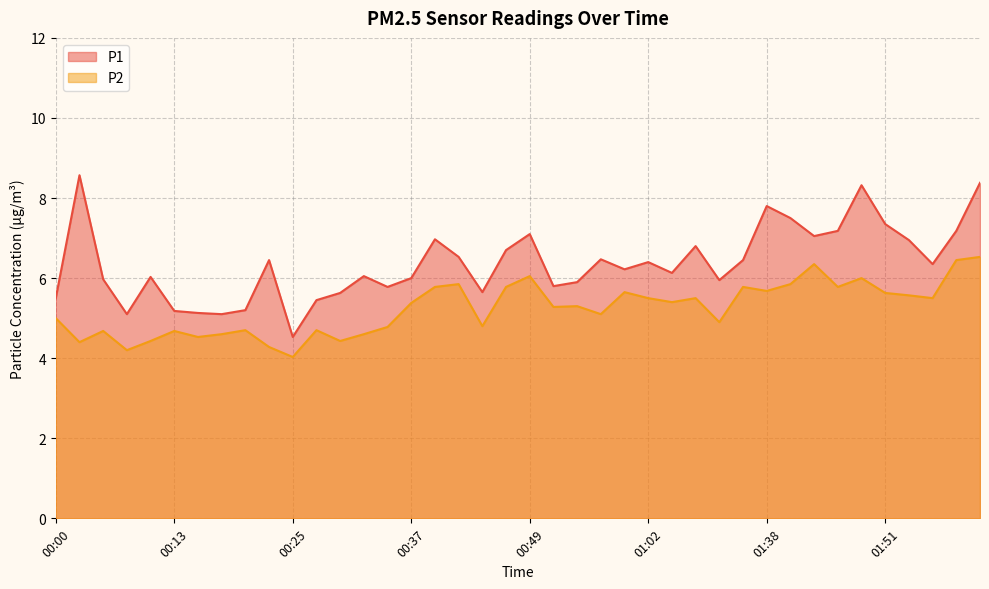

At how many categories does at least one series exceed 7?

10